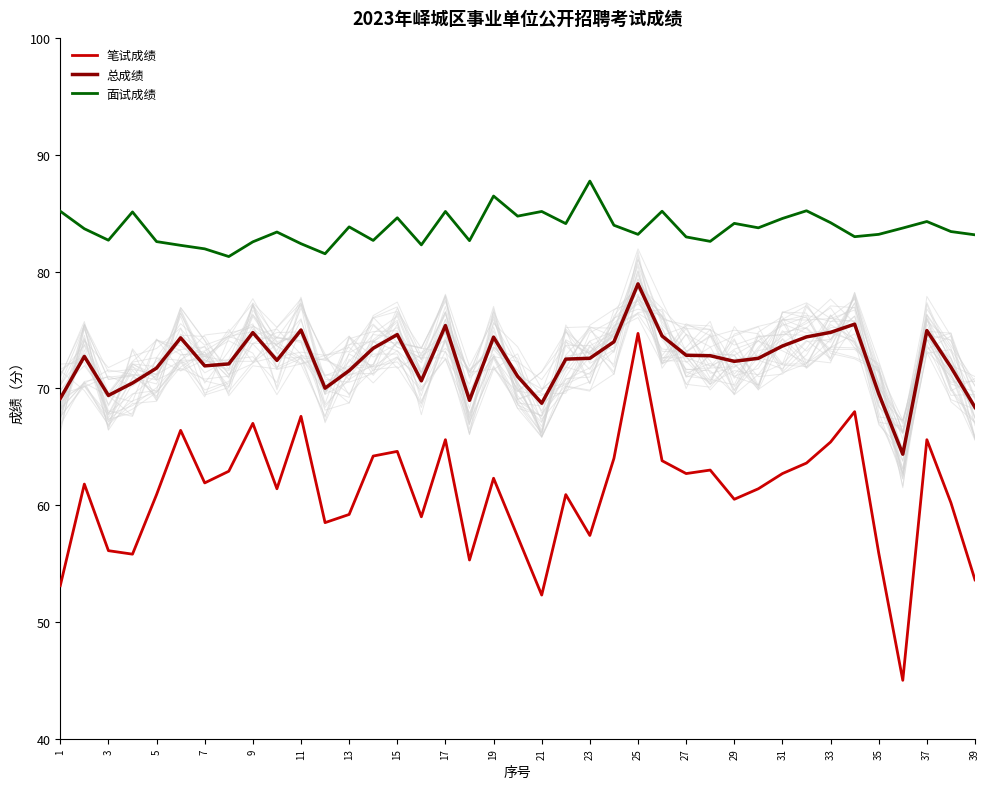

What is the value of the 笔试成绩 point at the 3rd from the left?

56.1